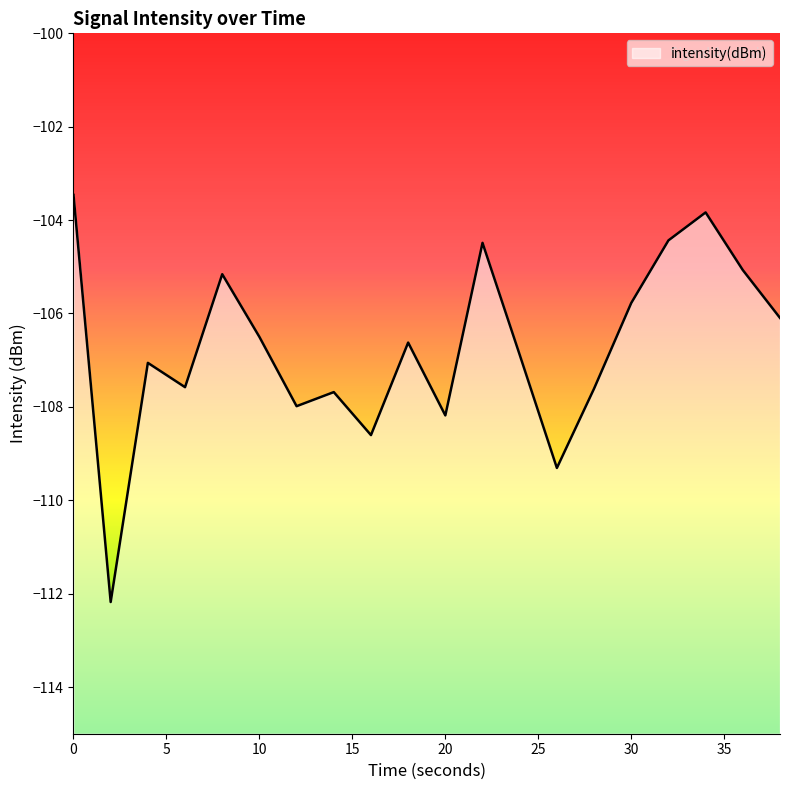

How many points are lower than both their immediate neighbors (excluding endpoints)?

6